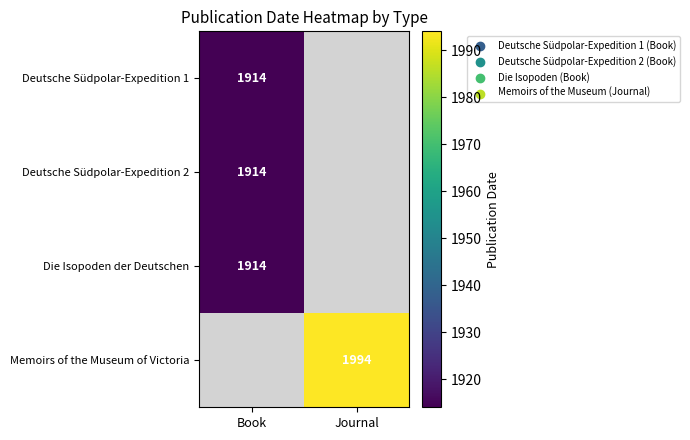

Is it true that Die Isopoden der Deutschen equals 1914 at Book?

True